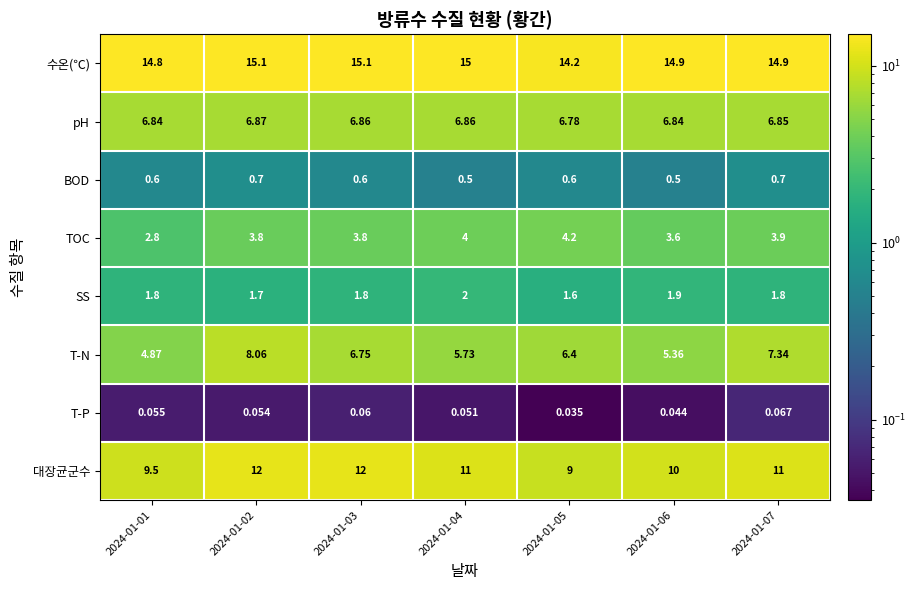

Count the number of categories in the chart.

7